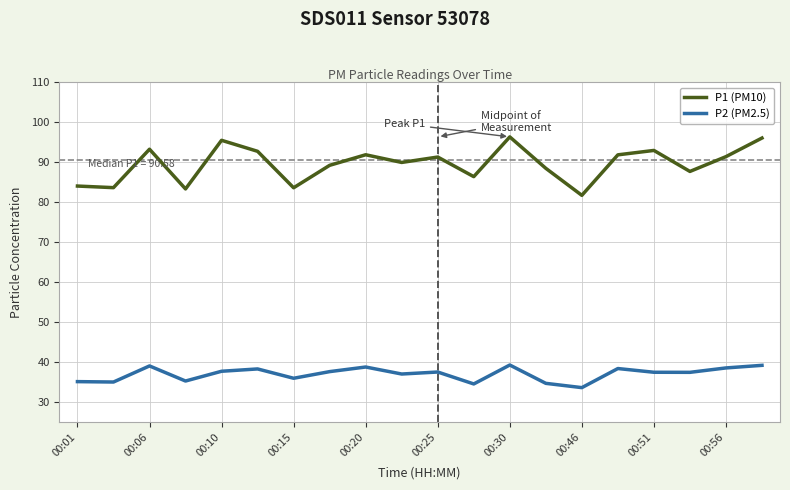

What is the minimum value for P1 (PM10)?

81.7